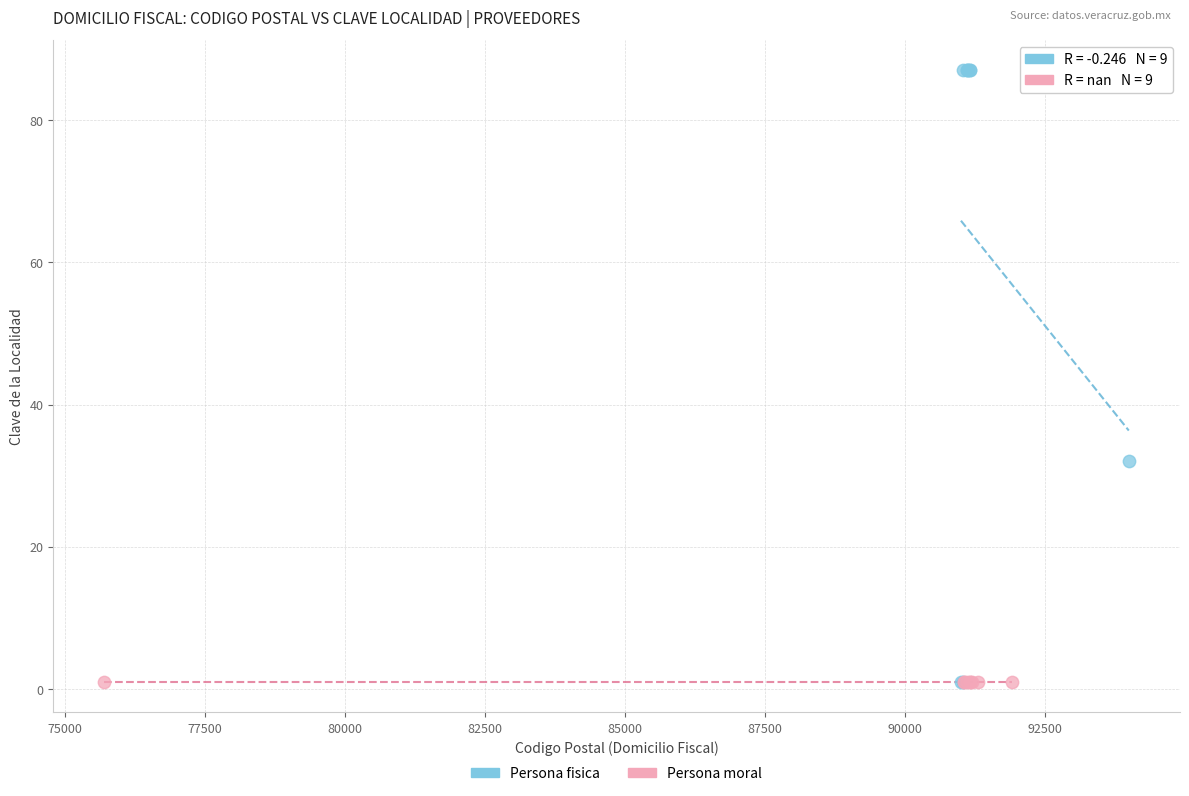

Which series reaches the maximum Y coordinate?

Persona fisica